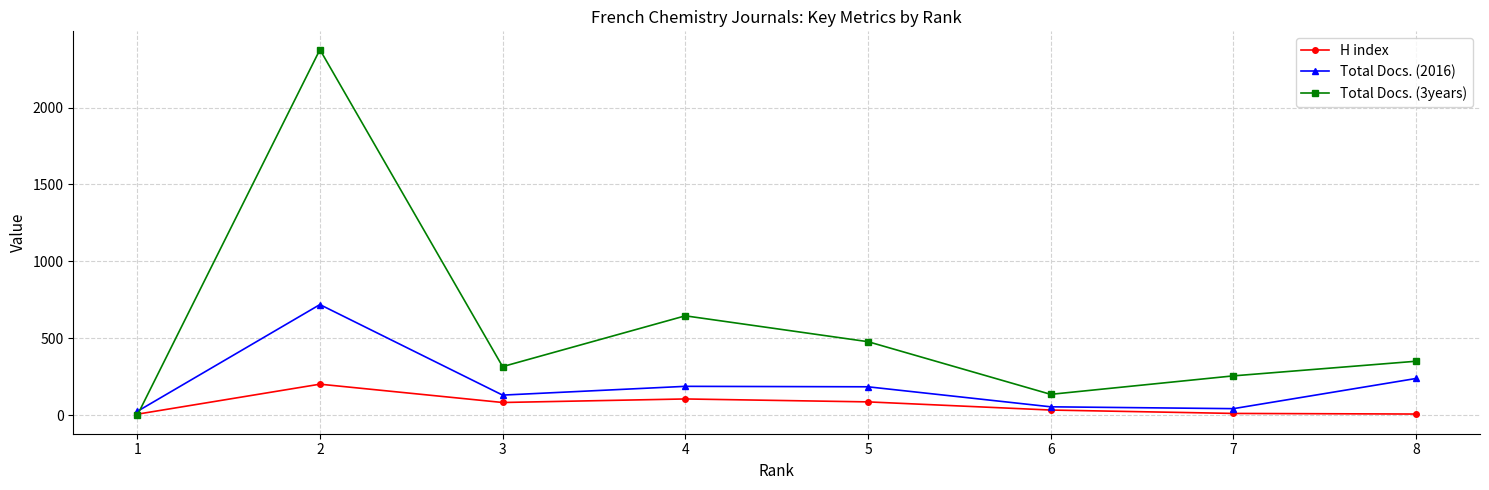

The value of H index at 4 is 107. True or false?

True